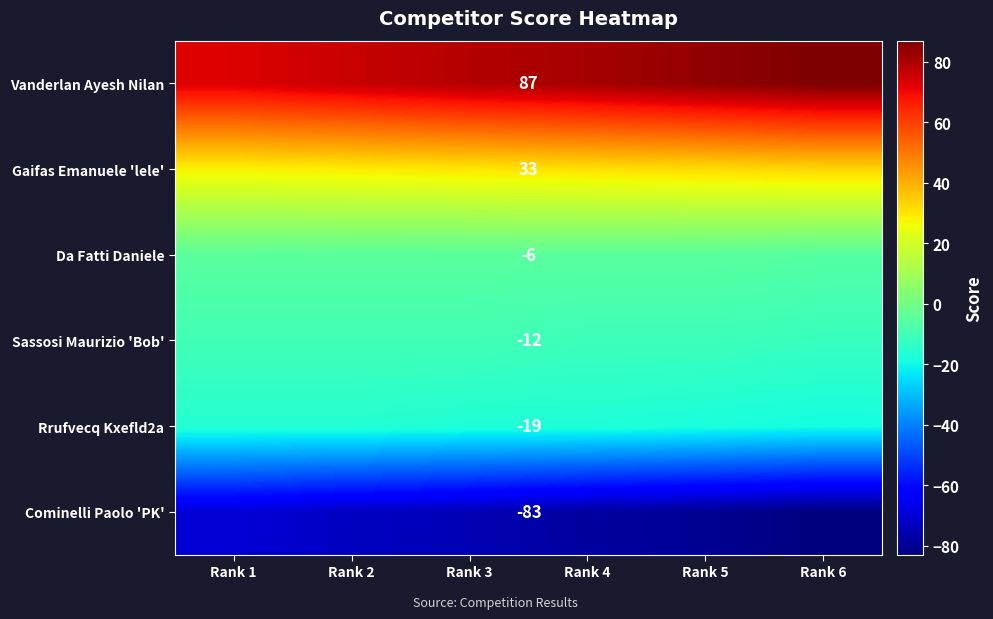

Between Rank 4 and Rank 2, which is larger?

Rank 4